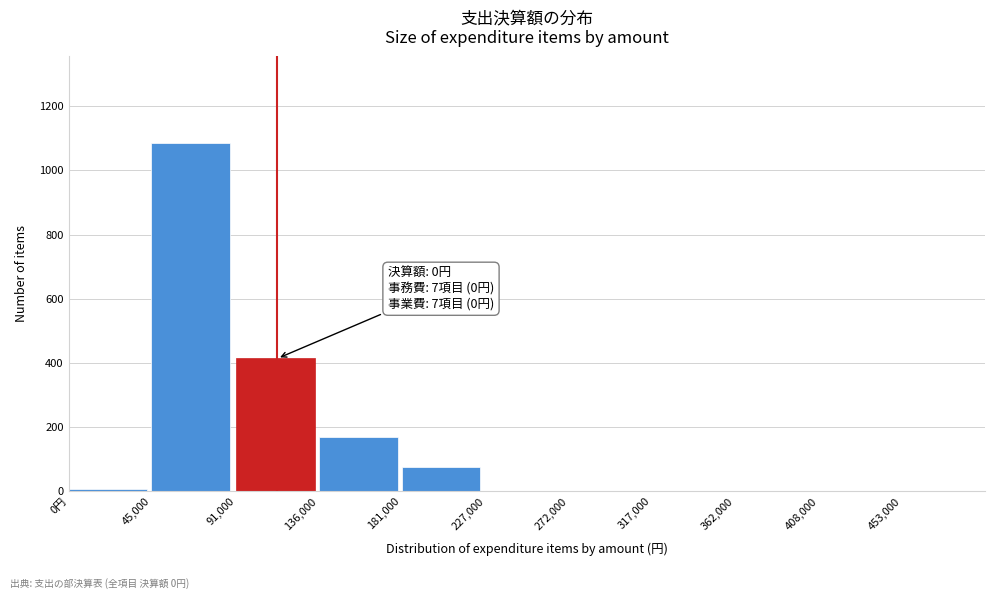

Reading left to right, transcribe all the data shown in this chart.

0円=7	45,000=1084	91,000=414	136,000=170	181,000=75	227,000=0	272,000=0	317,000=0	362,000=0	408,000=0